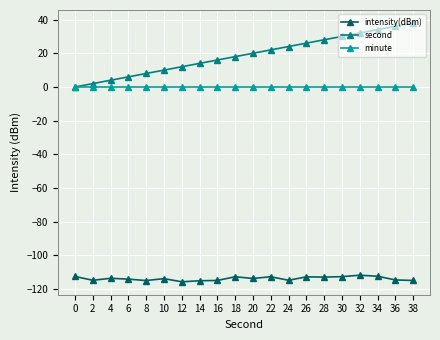

Rank the series by their maximum value, from highest to lowest.

second, minute, intensity(dBm)